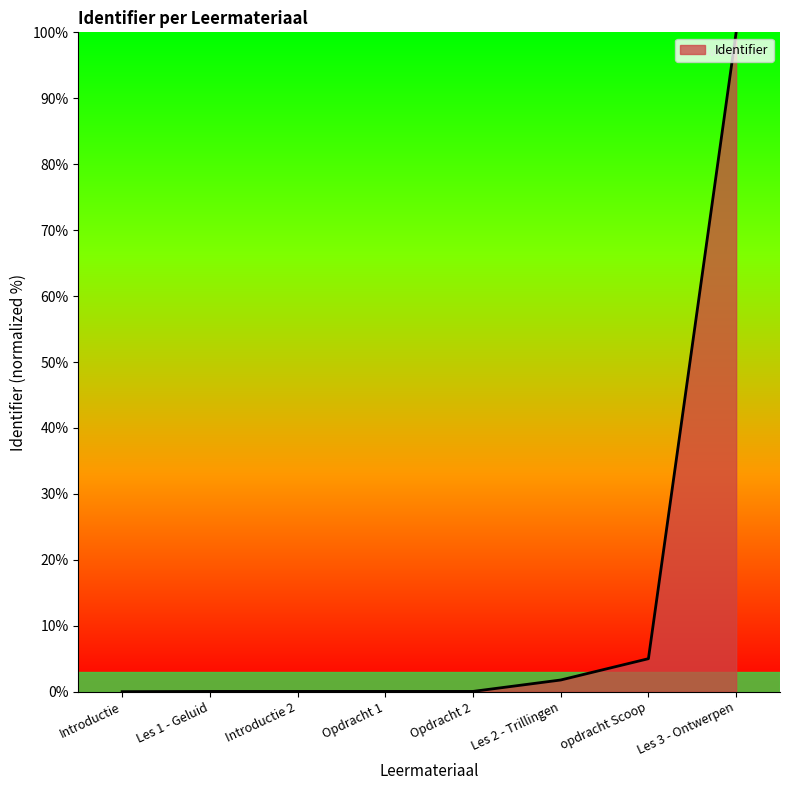

Where is the data nearest to the value 50?

opdracht Scoop